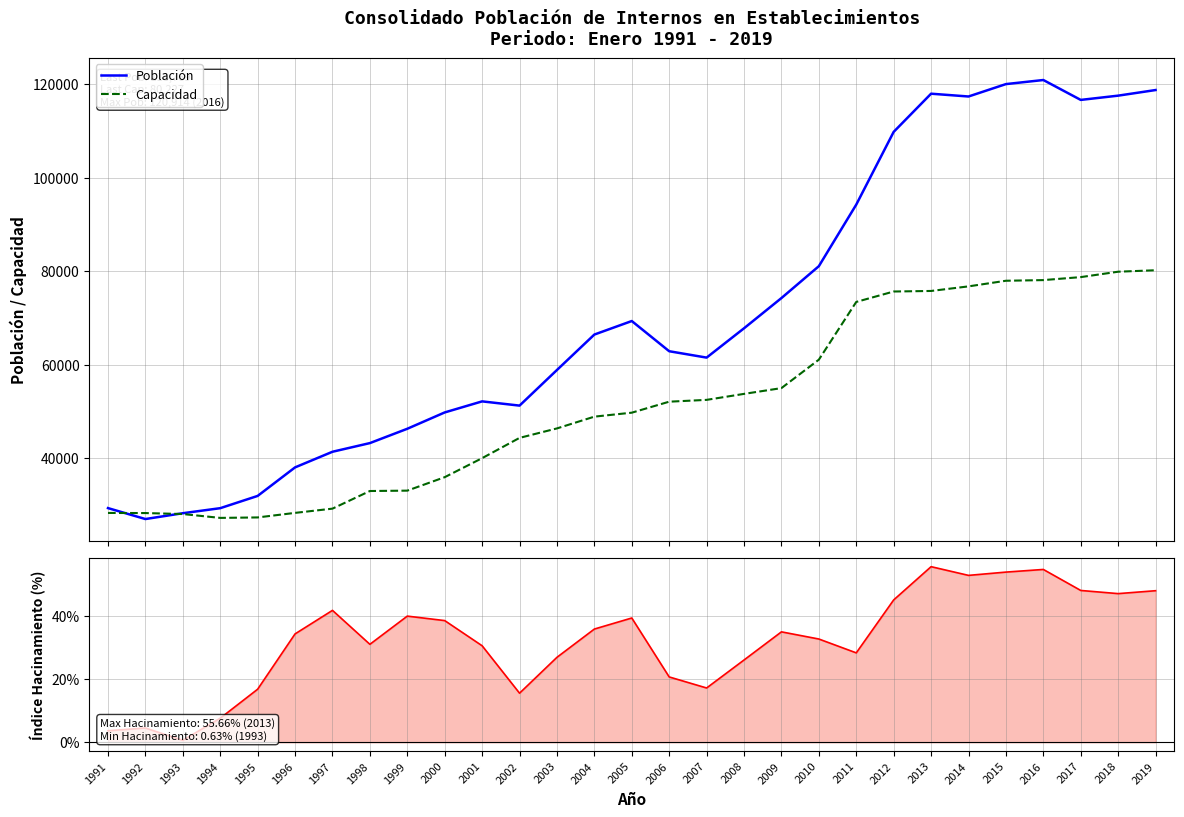

Between which two adjacent categories do Capacidad and Población first intersect?

1991 and 1992